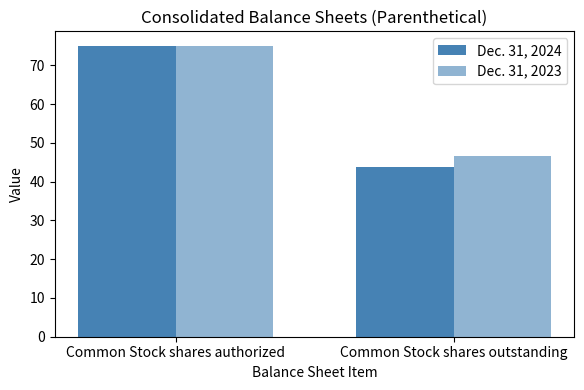

How many categories are shown in the chart?

2